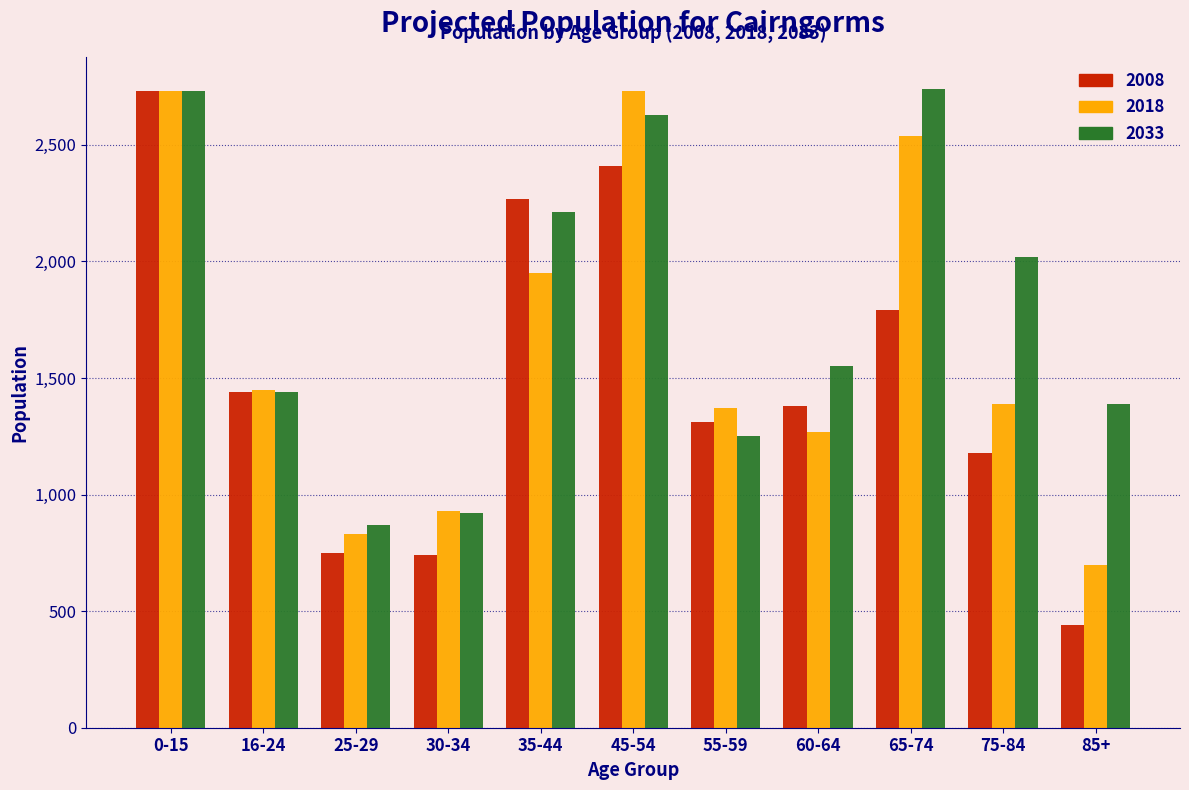

What is the greatest value displayed?

2740